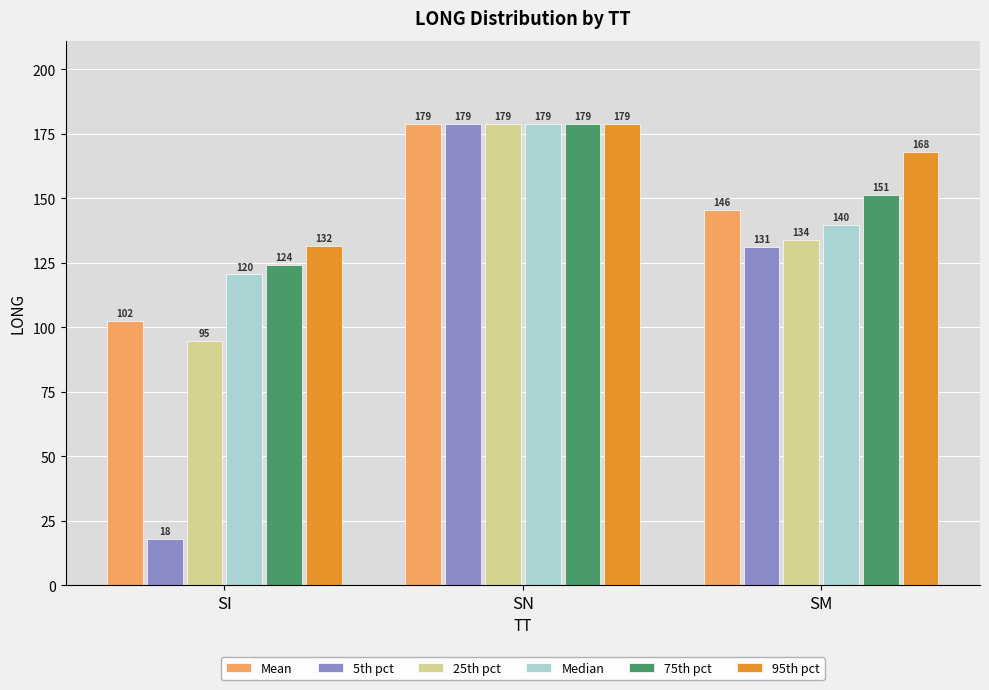

At which label is 5th pct closest to 98?

SM